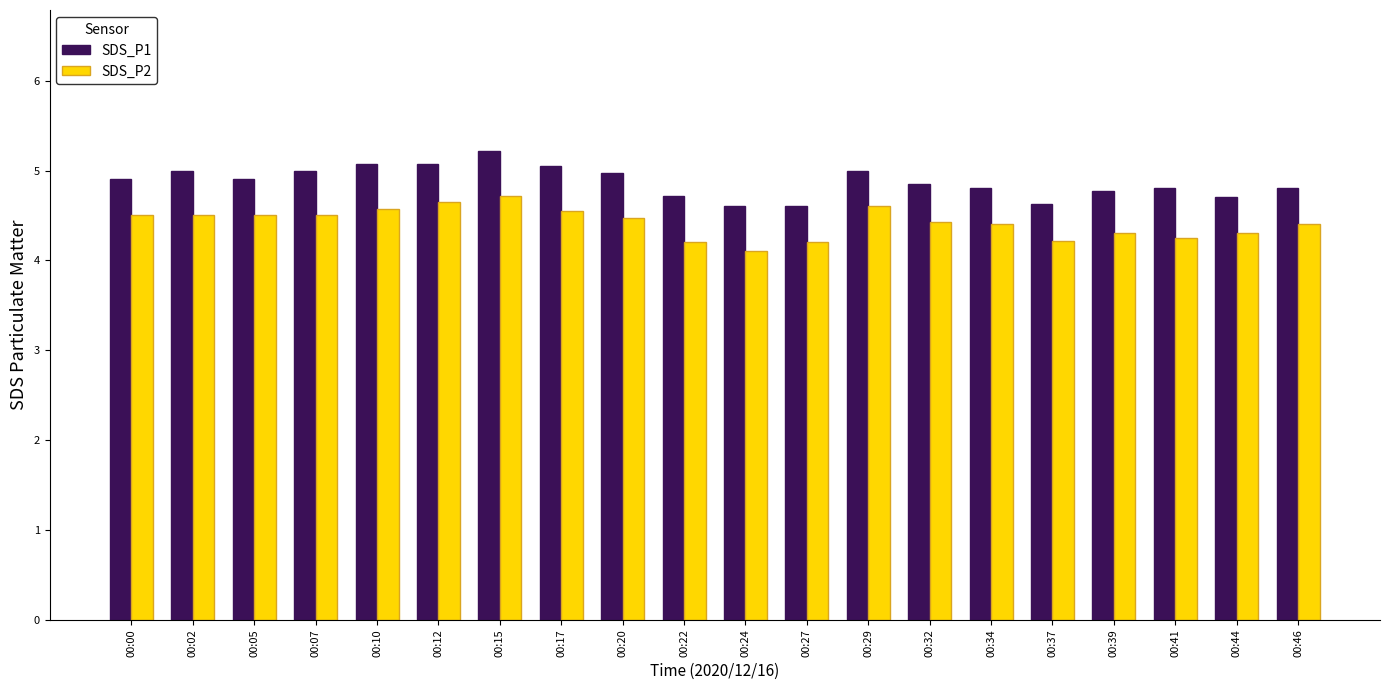

Which label corresponds to the largest value in the chart?

00:15